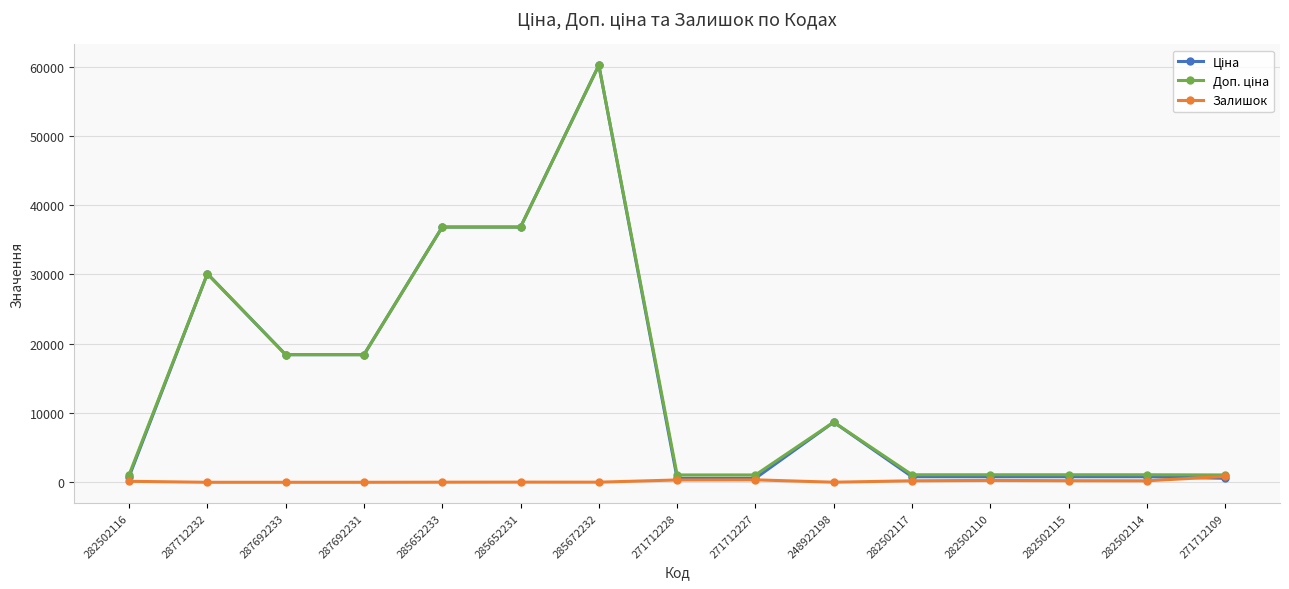

At which category does the chart reach its peak across all series?

285672232